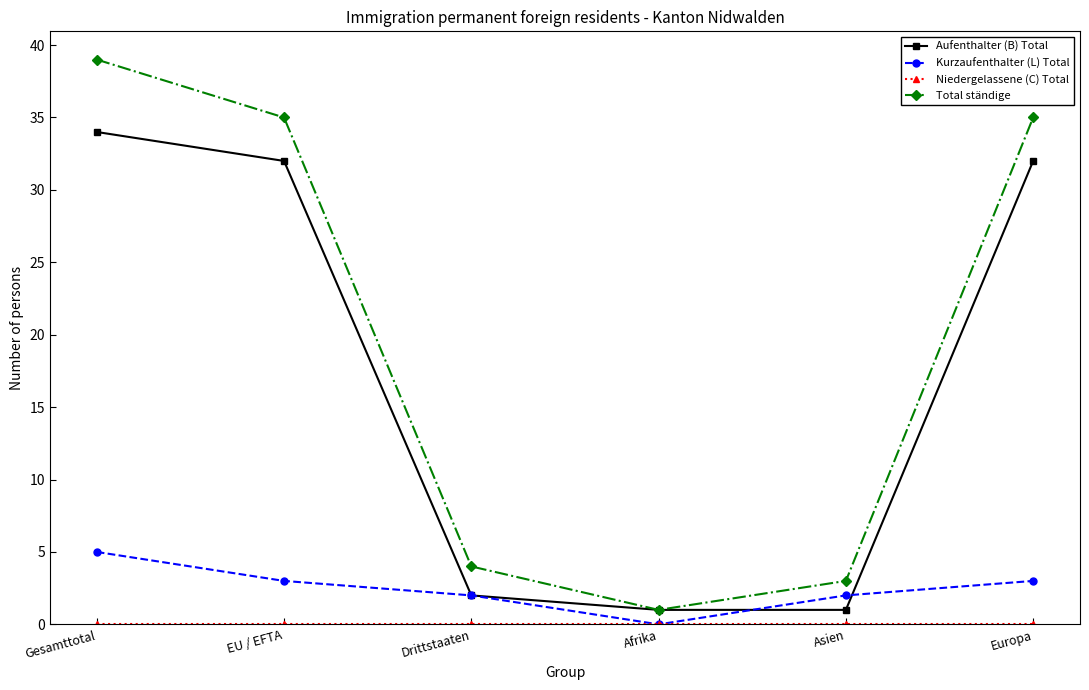

What is the difference between the maximum and minimum values in the Kurzaufenthalter (L) Total series?

5